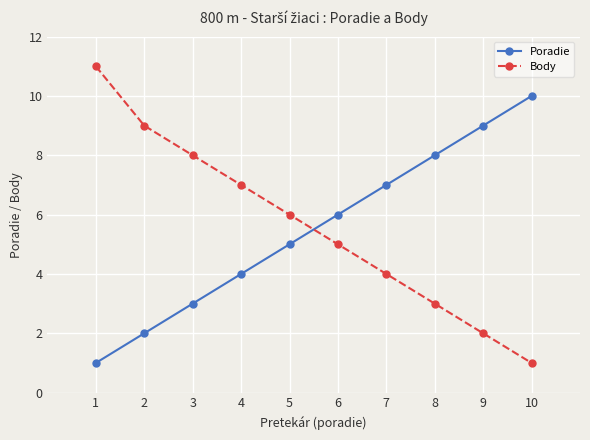

The Poradie series shows 7 at 7. True or false?

True